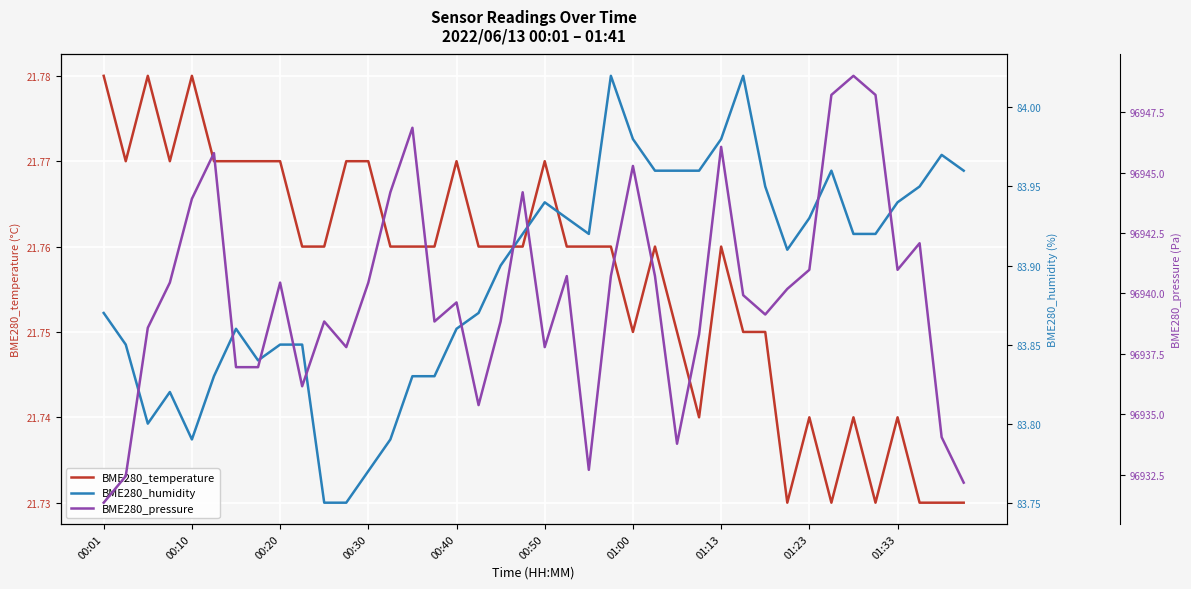

True or false: BME280_pressure has a value of 96946.1 at 01:13.

True